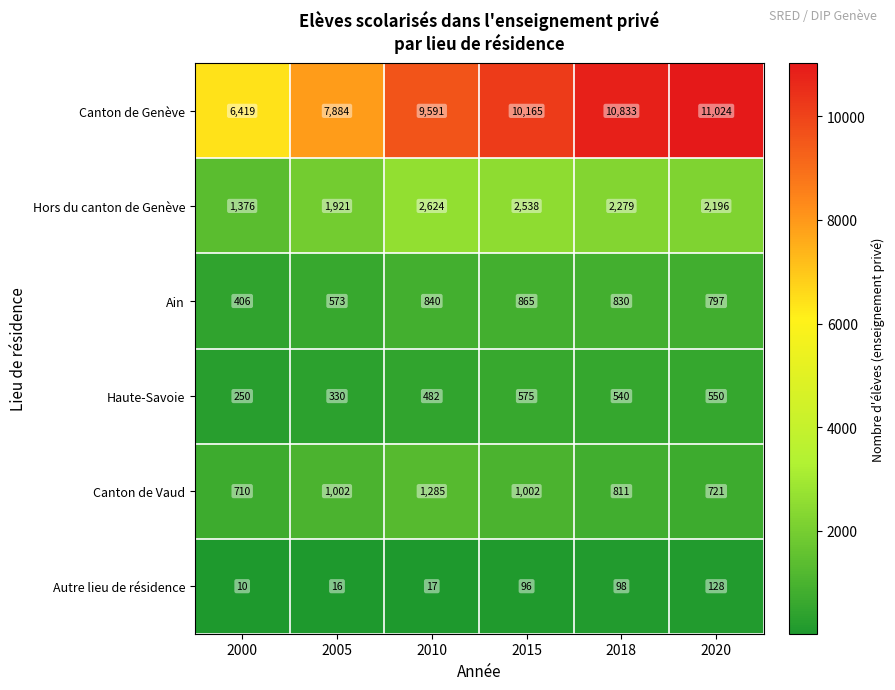

Which series has the largest total across all categories?

Canton de Genève